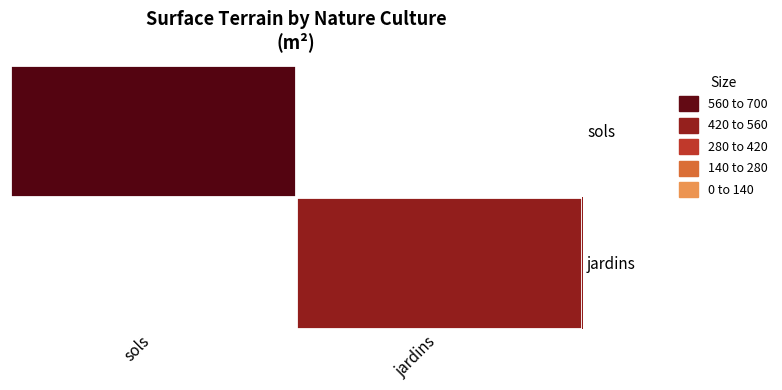

Reading right to left, what are all the values shown in this chart?

sols: jardins=0	sols=671
jardins: jardins=500	sols=0